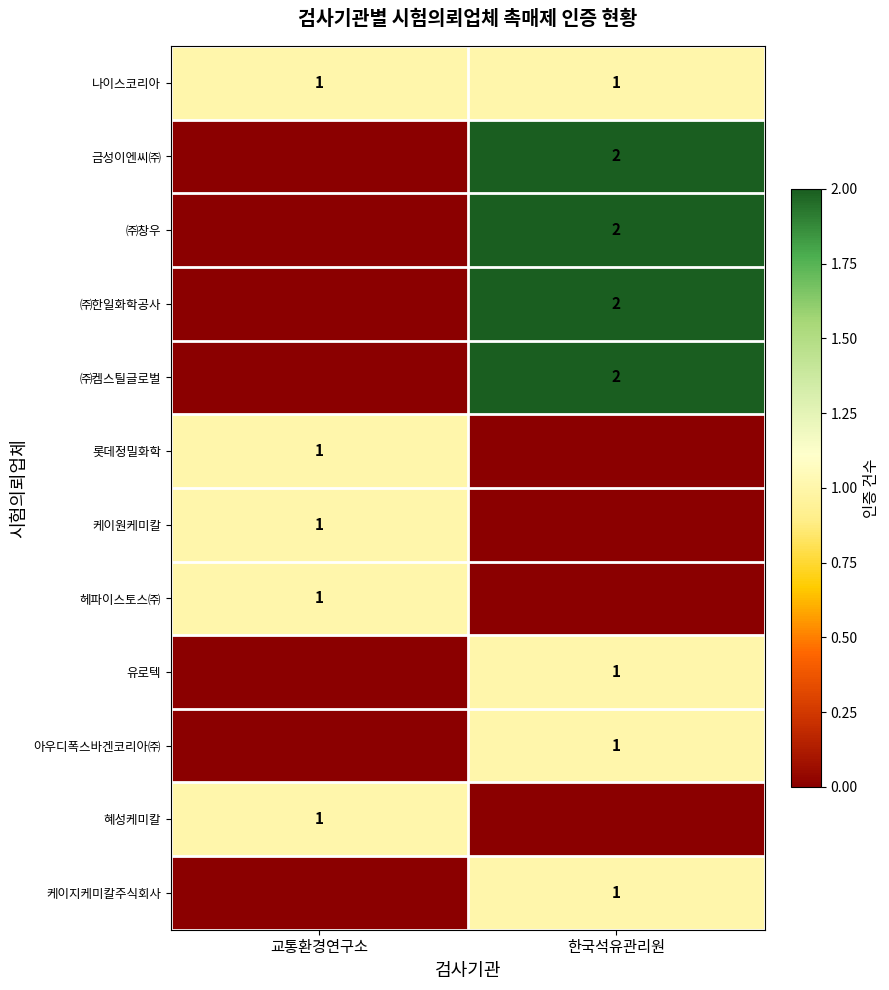

Is it true that 롯데정밀화학 equals 1 at 교통환경연구소?

True